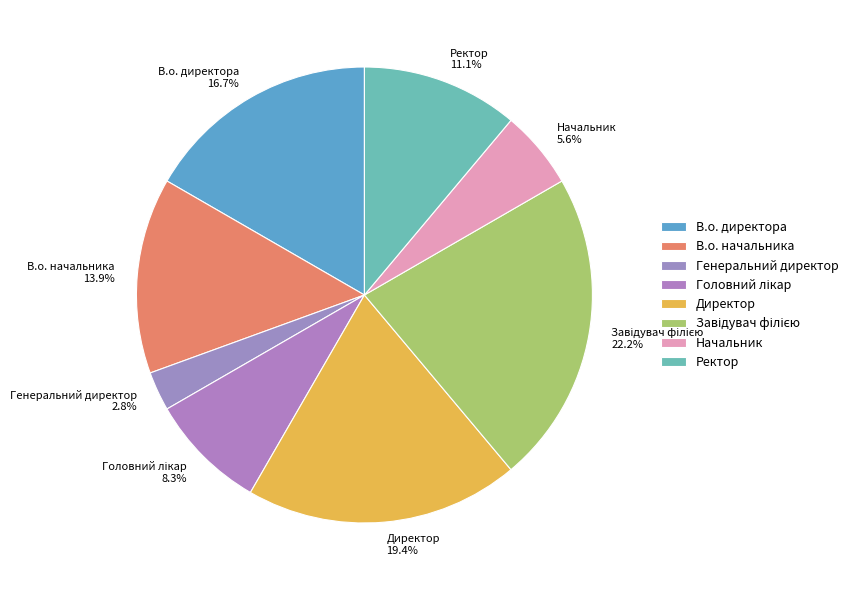

Which category has the smallest portion of the pie?

Генеральний директор